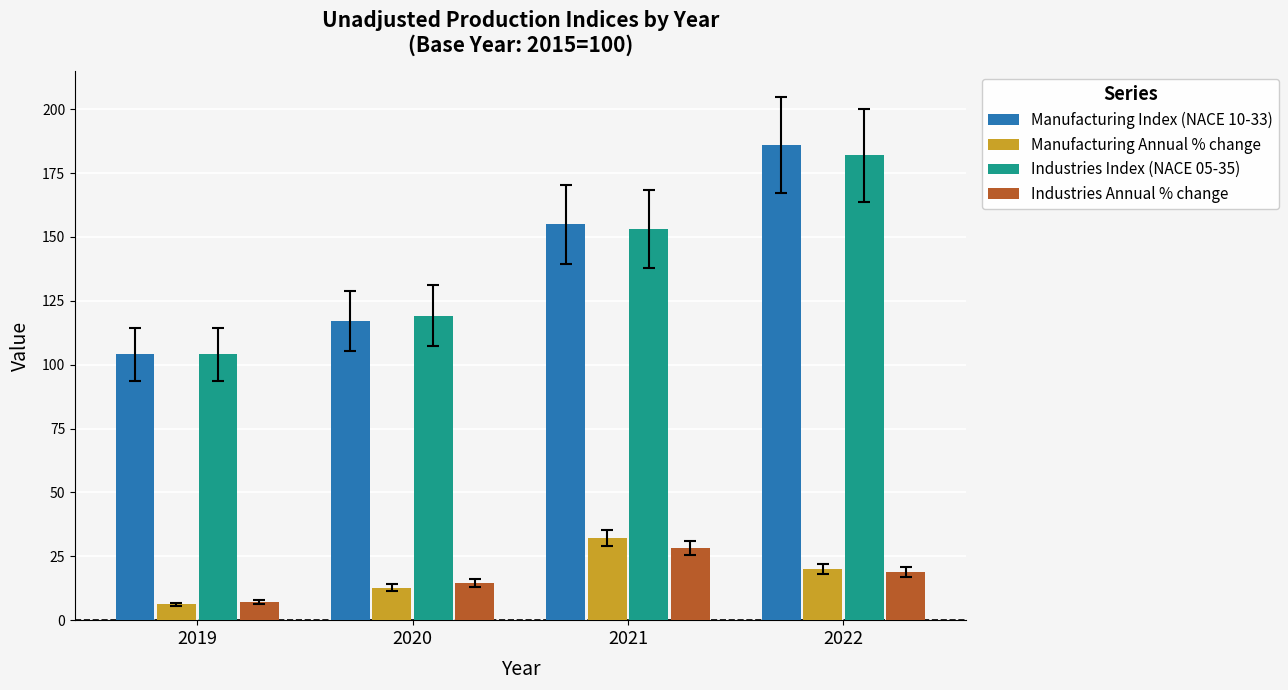

Rank the series at 2020 from lowest to highest value.

Manufacturing Annual % change, Industries Annual % change, Manufacturing Index (NACE 10-33), Industries Index (NACE 05-35)